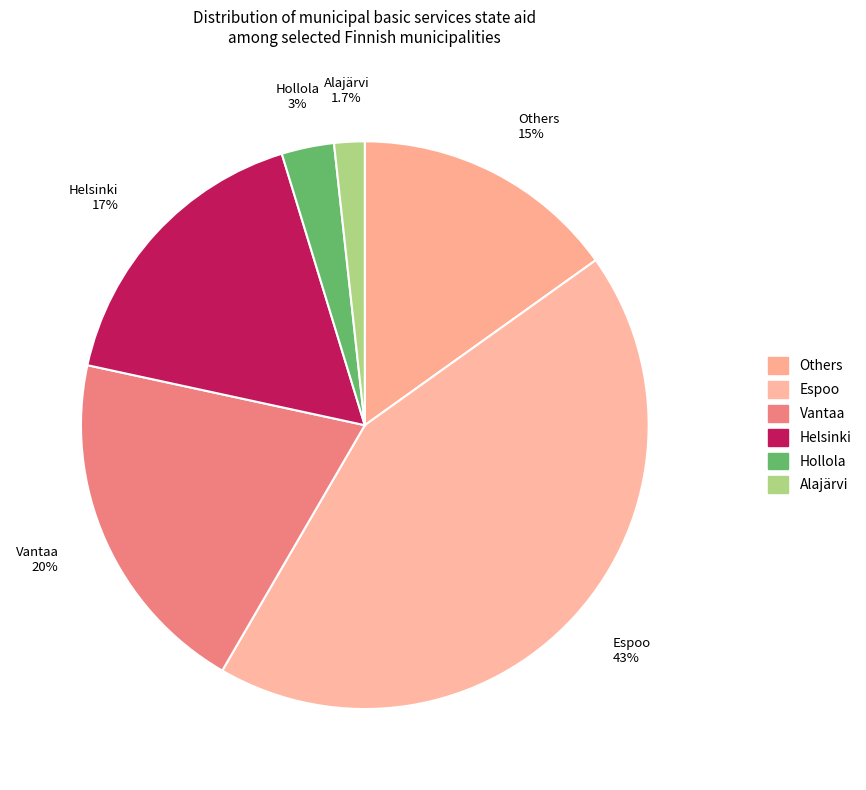

What is the smallest slice in the pie chart?

Alajärvi